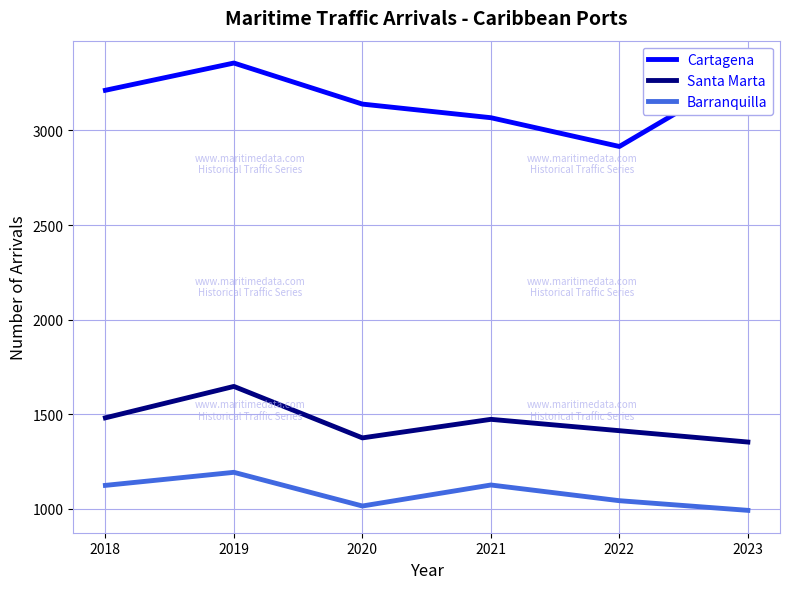

What are all the series names shown in the legend?

Cartagena, Santa Marta, Barranquilla